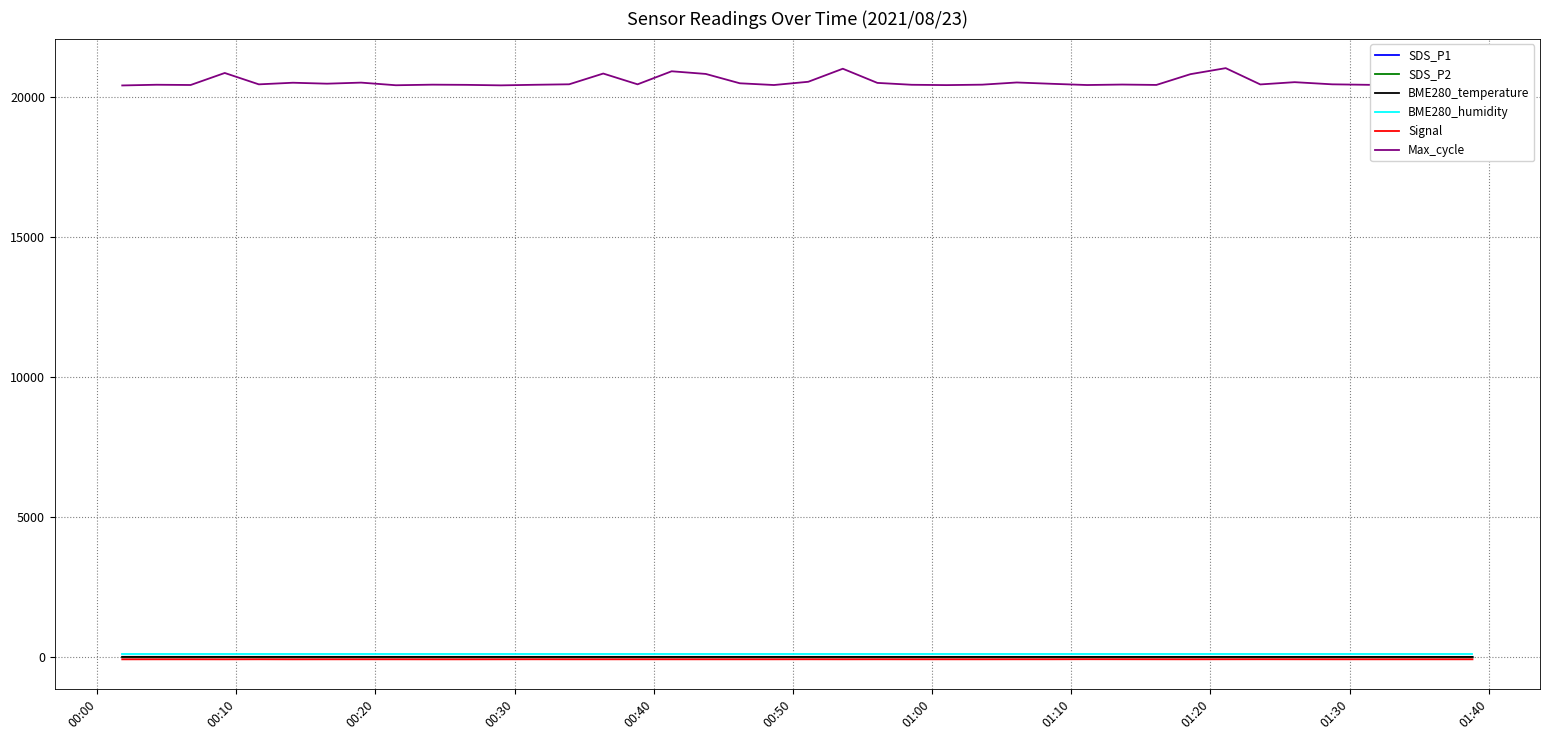

True or false: SDS_P1 and BME280_temperature cross at least once.

False